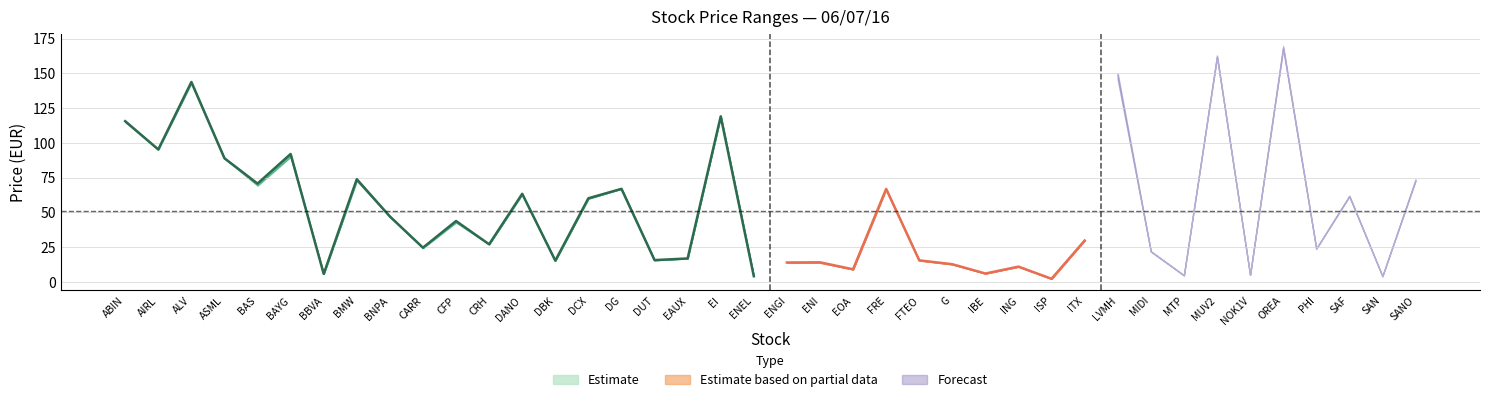

What is the label of the 12th point from the left?

CRH